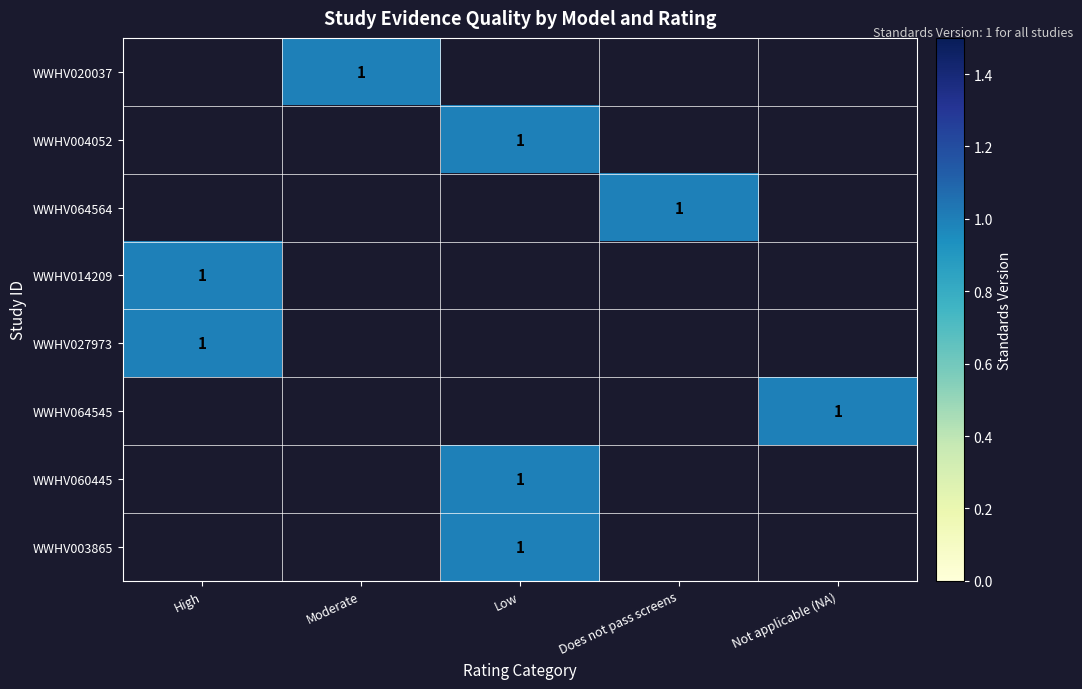

The WWHV003865 series shows 0 at Low. True or false?

False